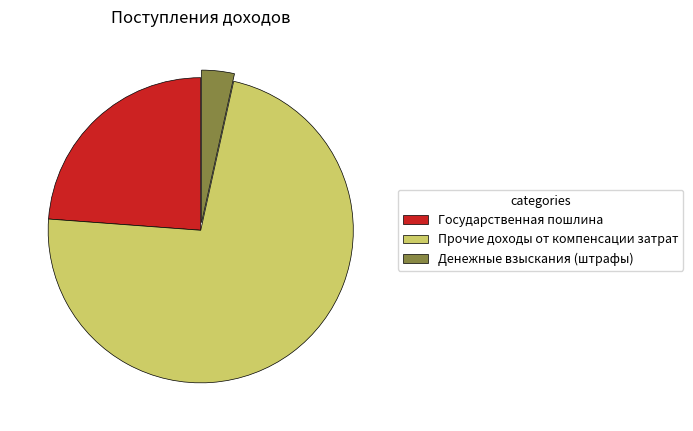

Is it true that Прочие доходы от компенсации затрат is 80% of the pie?

False